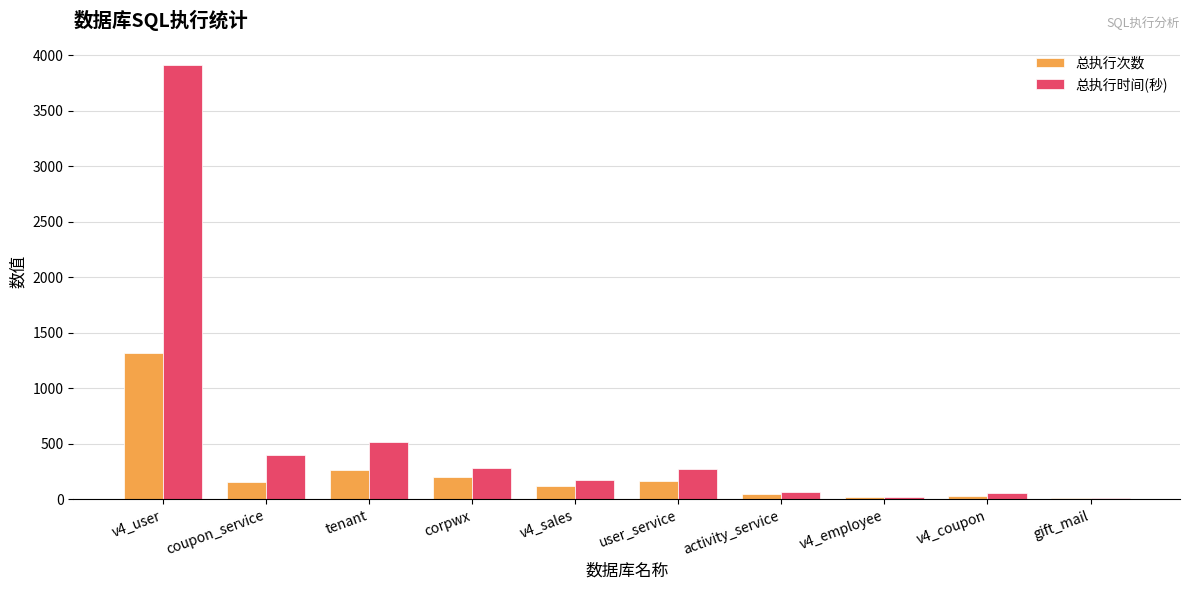

How many bars are there in total?

20